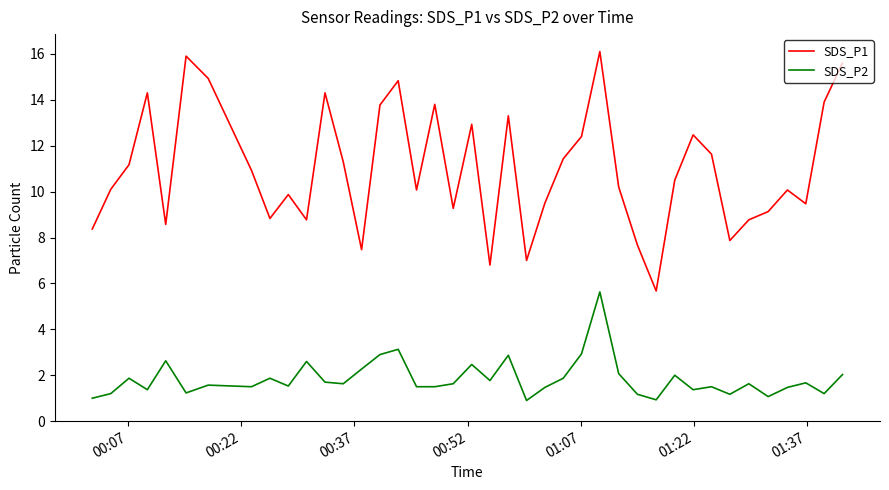

How many values in the SDS_P1 series are below 10?

16